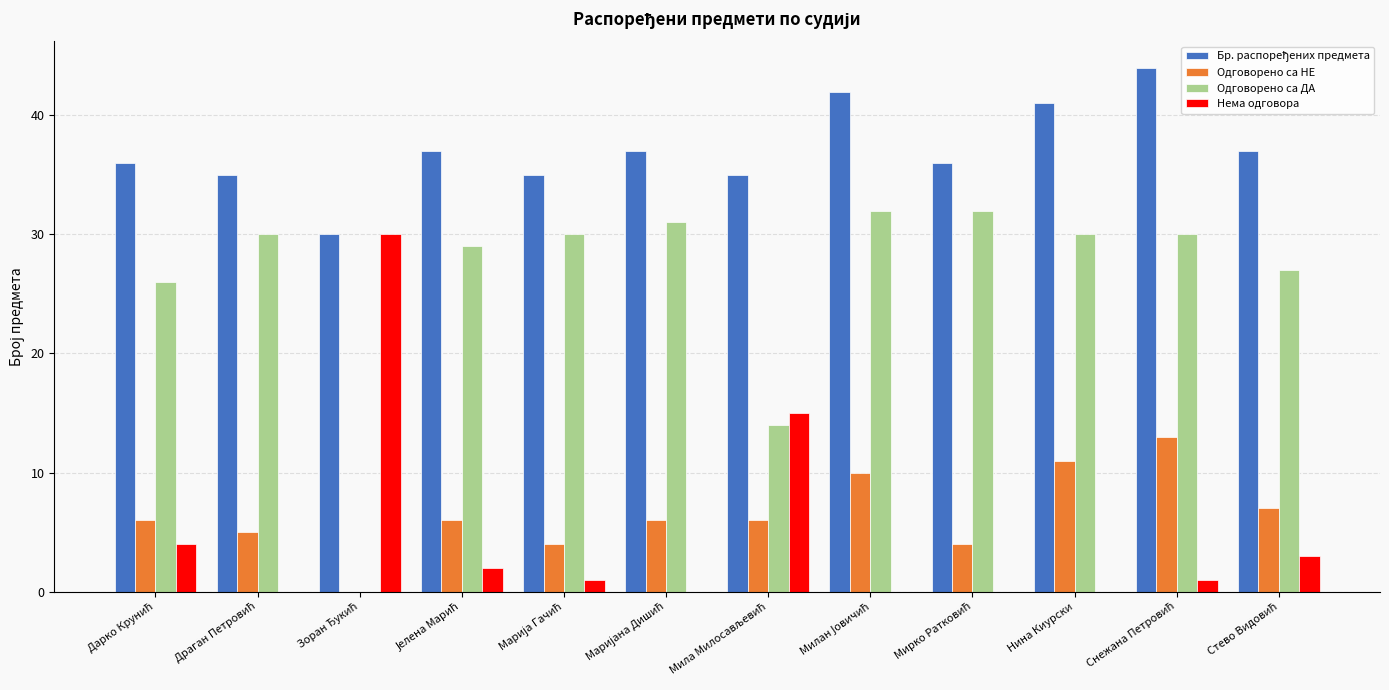

What is the sum of all Одговорено са ДА values?

311